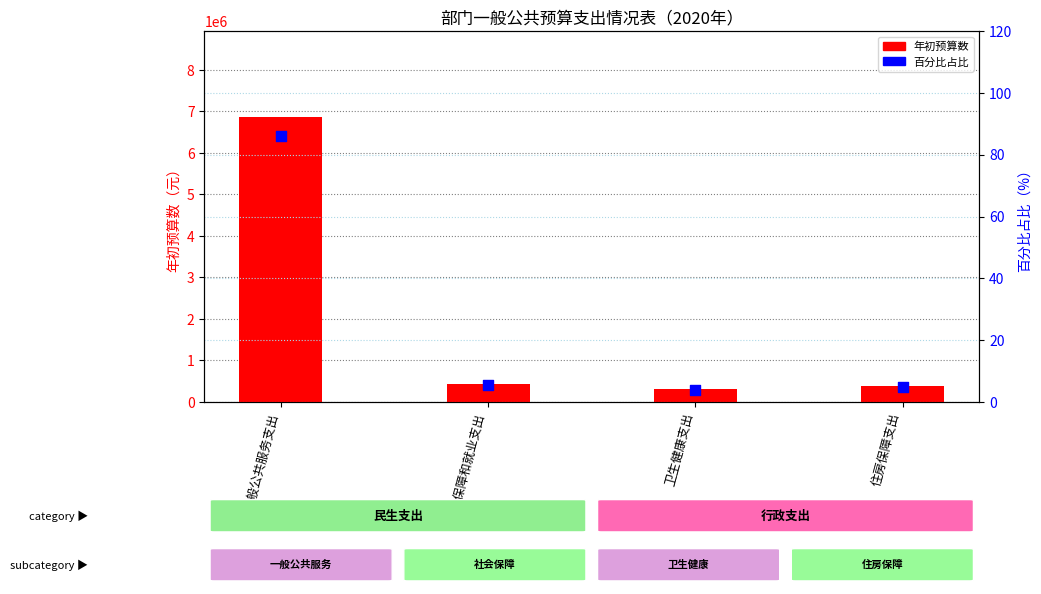

Is the value of 年初预算数 at 卫生健康支出 greater than the value of 百分比占比 at 一般公共服务支出?

Yes